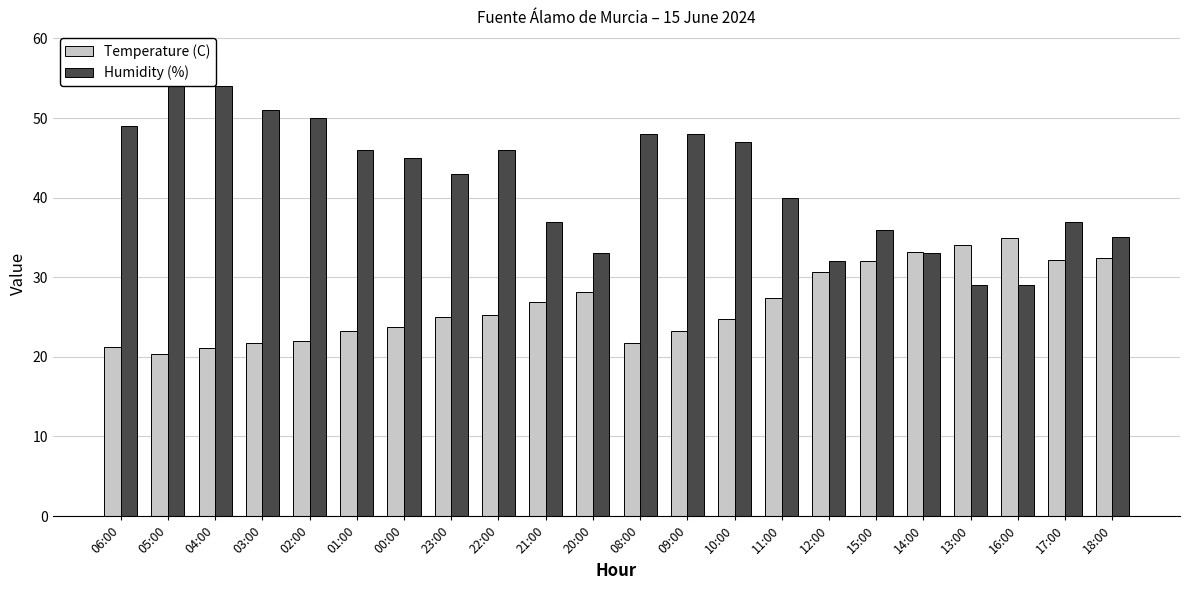

What is the difference between the highest and lowest values at 22:00?

20.7